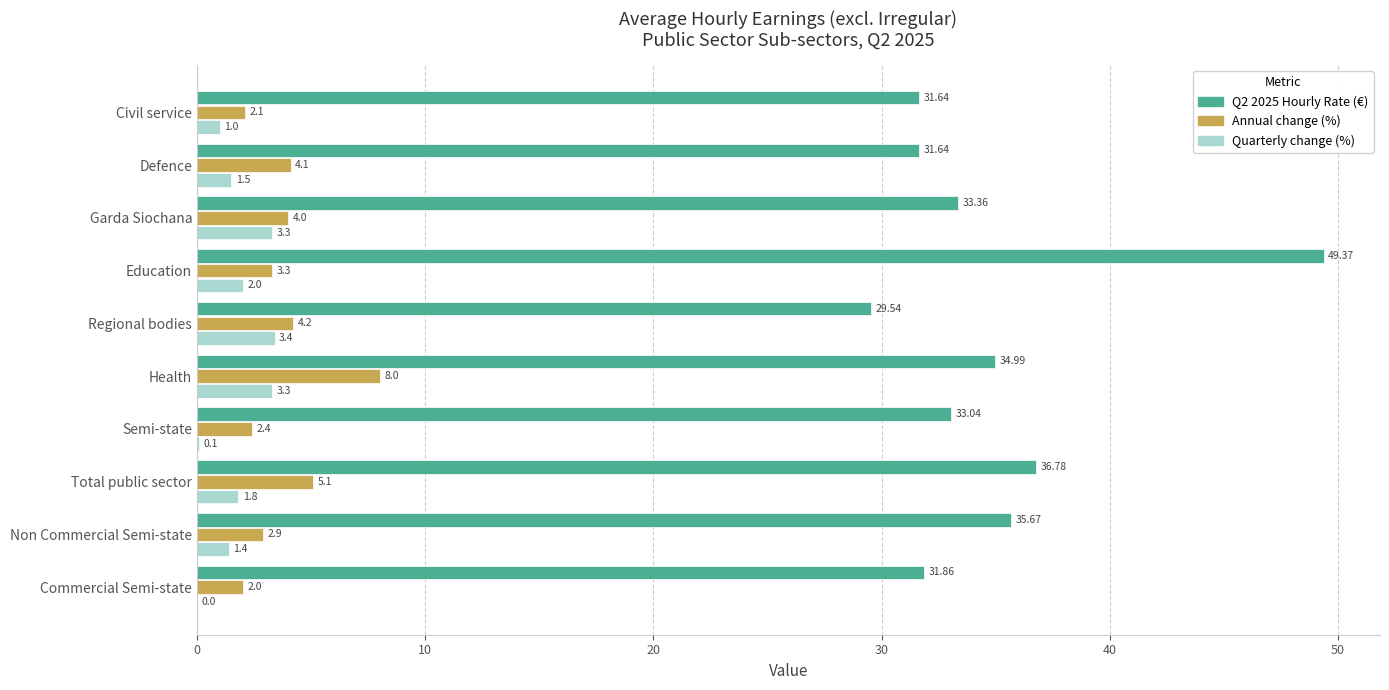

What is the sum of the Q2 2025 Hourly Rate (€) values at Non Commercial Semi-state and Regional bodies?

65.2